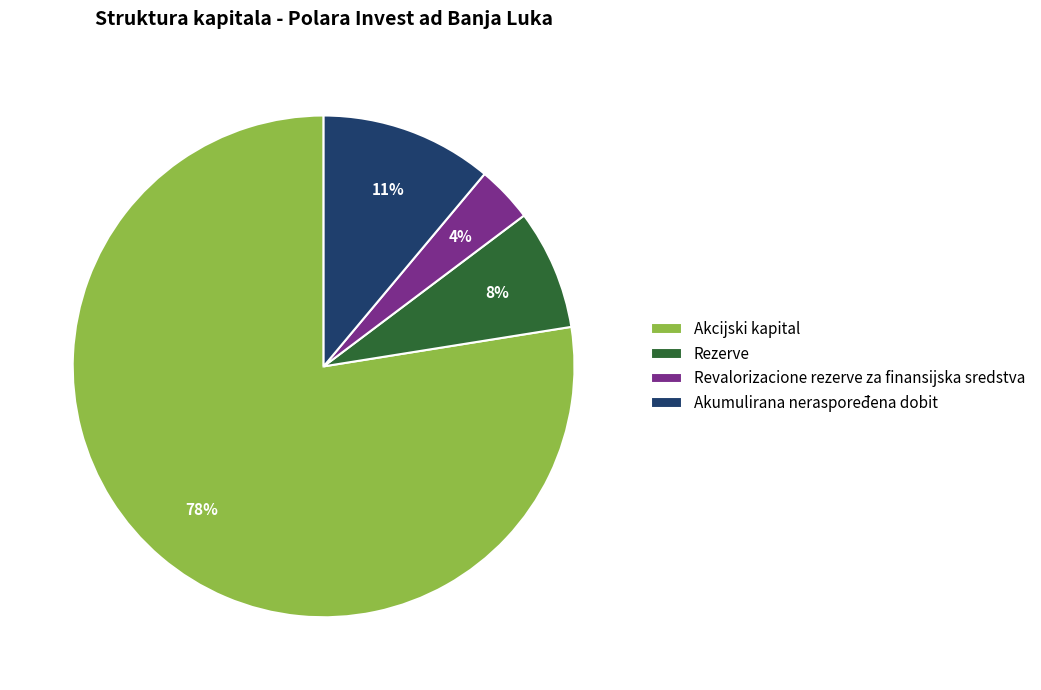

Is it true that Akumulirana neraspoređena dobit is 4% of the pie?

False